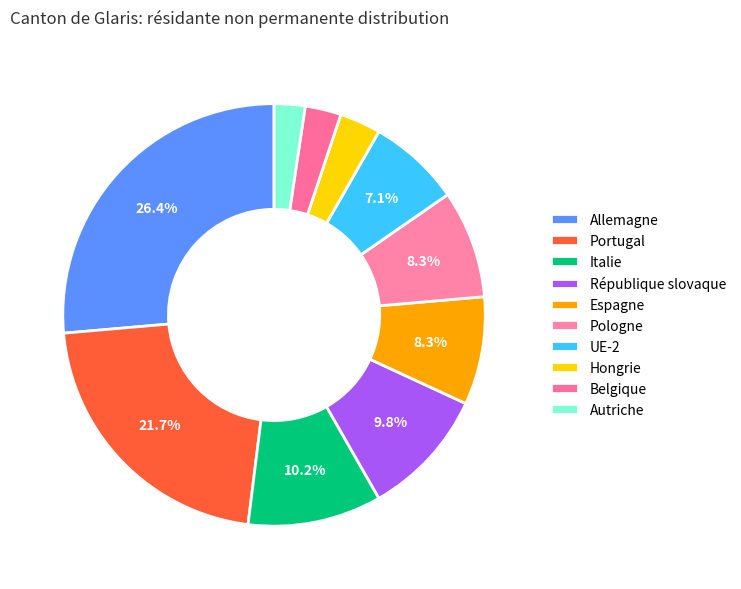

Between Belgique and Allemagne, which is larger?

Allemagne